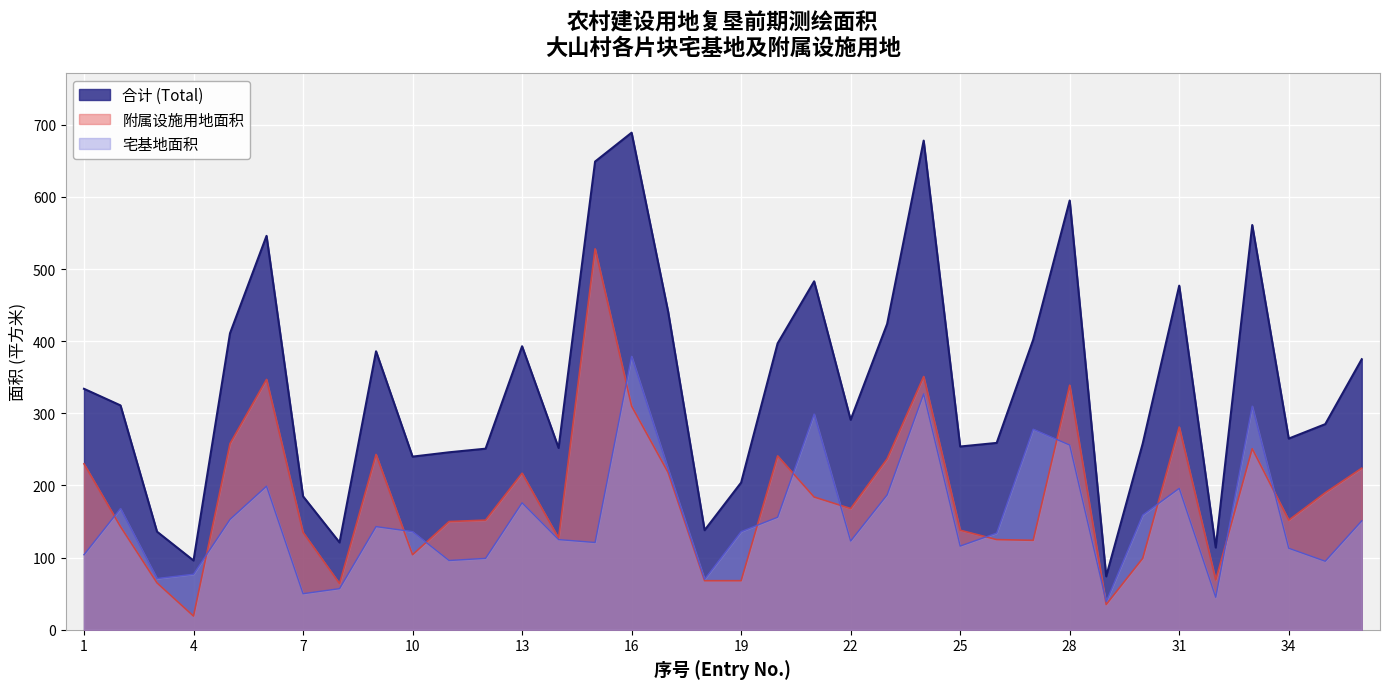

Is the value of 附属设施用地面积 at 27 greater than the value of 宅基地面积 at 20?

No